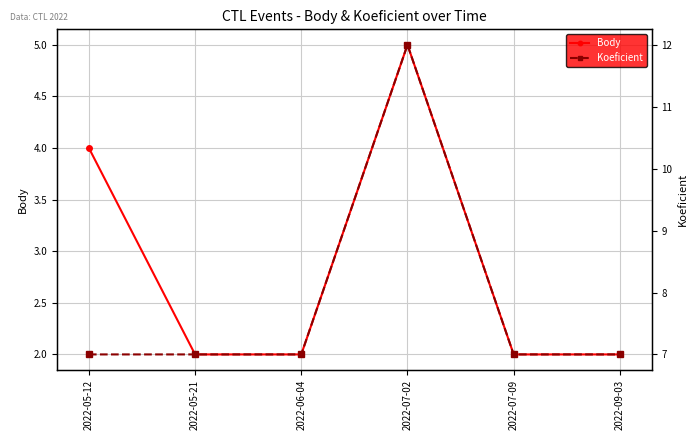

The Body series shows 3 at 2022-07-02. True or false?

False